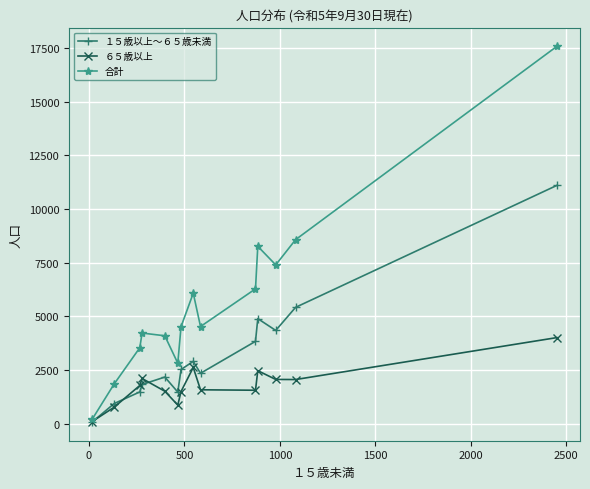

Does the chart have visible grid lines?

Yes